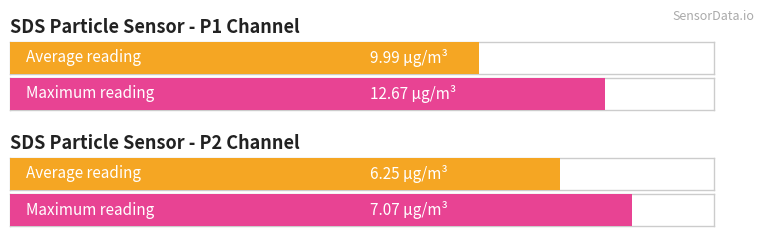

Is it true that SDS_P2 equals 2.3 at 00:21?

False